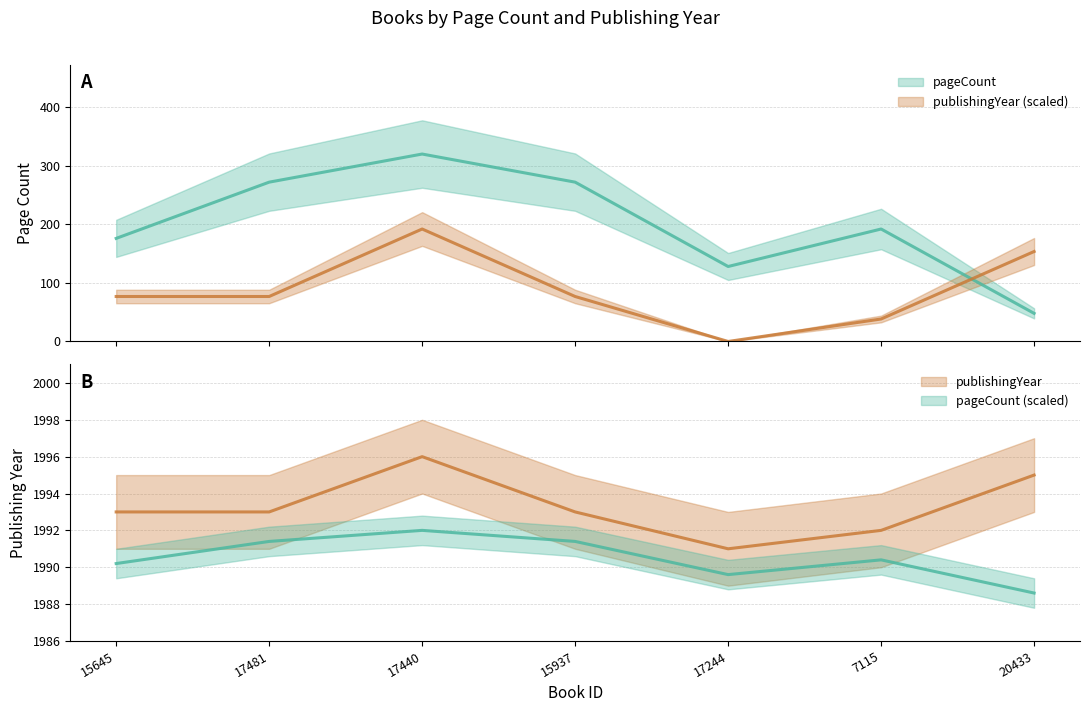

Is the value of publishingYear at 20433 greater than the value of pageCount at 17481?

No